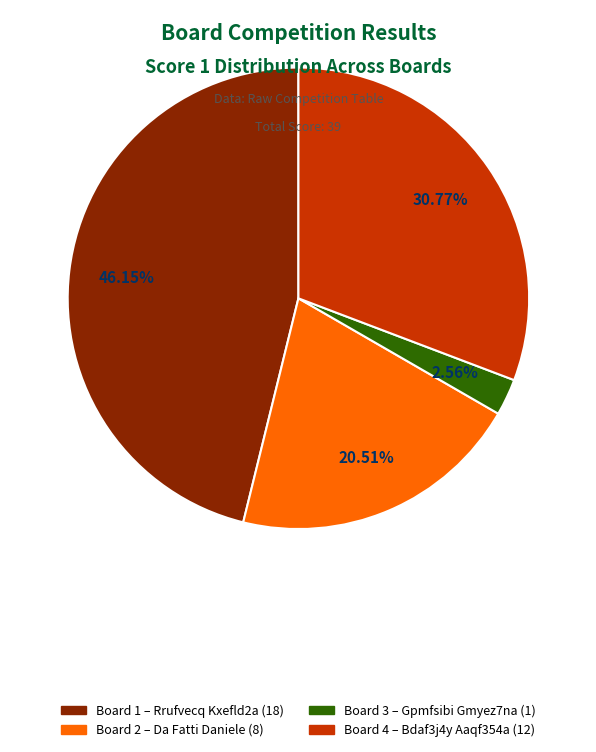

Rank the categories by value from lowest to highest.

Board 3 – Gpmfsibi Gmyez7na (1), Board 2 – Da Fatti Daniele (8), Board 4 – Bdaf3j4y Aaqf354a (12), Board 1 – Rrufvecq Kxefld2a (18)